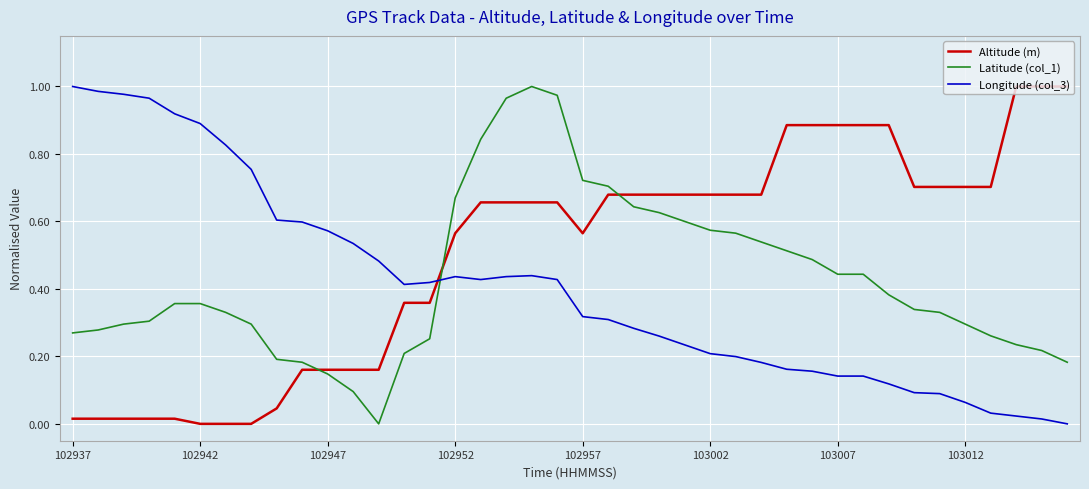

Does the chart have visible grid lines?

Yes